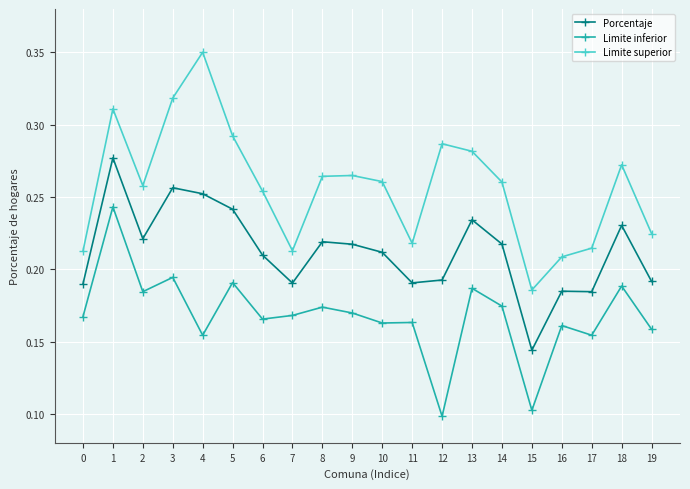

What is the sum of all Limite superior values?

5.2